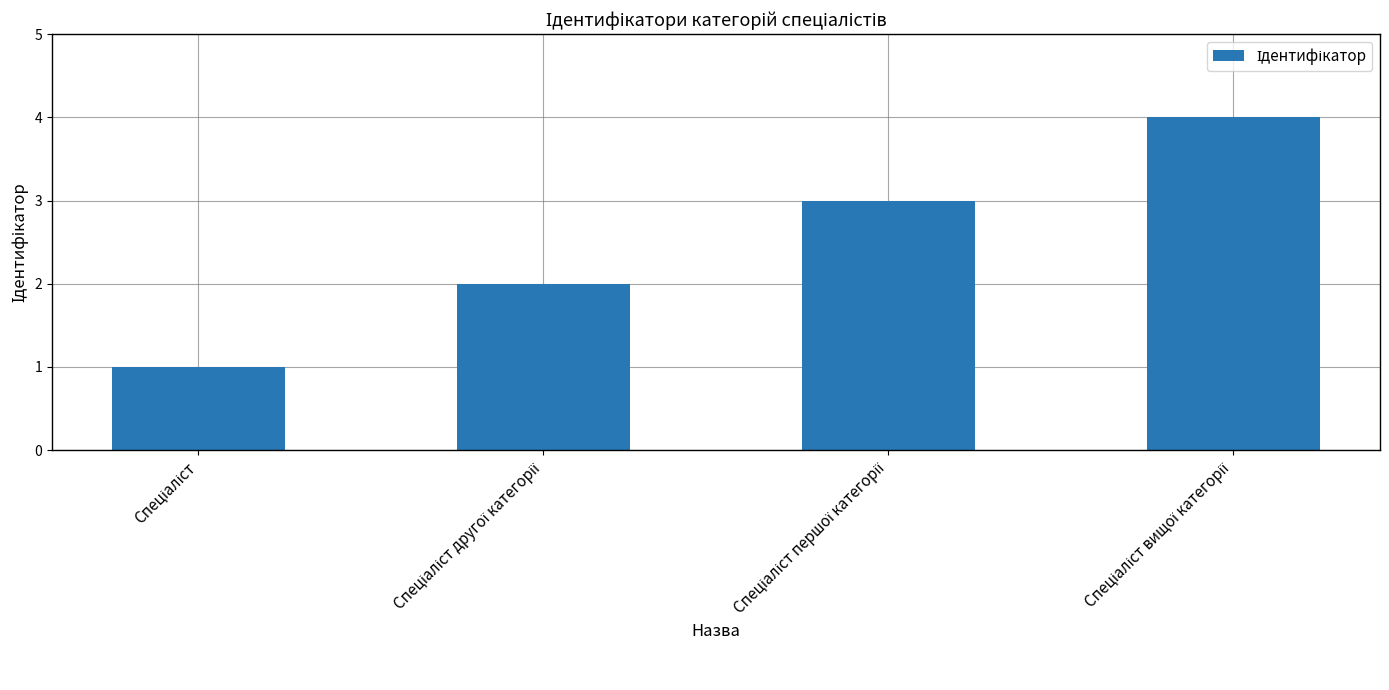

What is the maximum value shown in the chart?

4